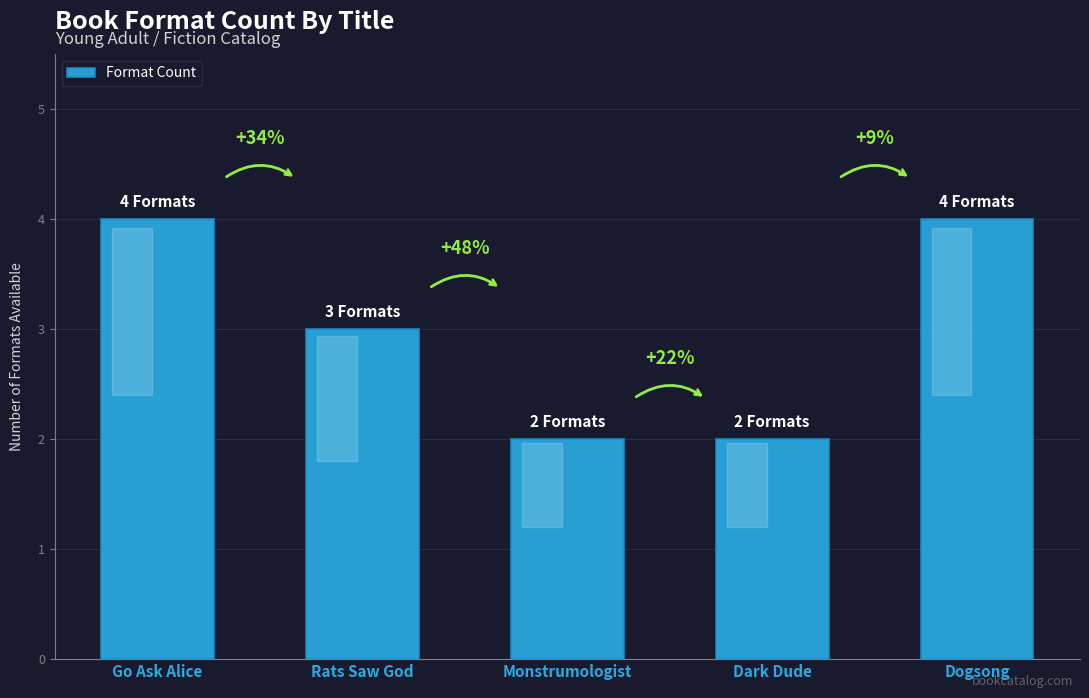

Are the bars horizontal?

No